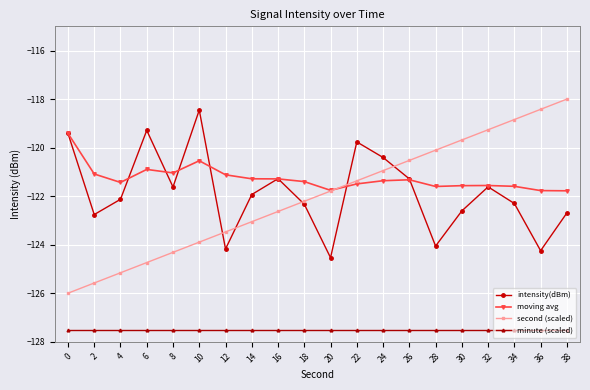

The value of intensity(dBm) at 4 is -73.1. True or false?

False